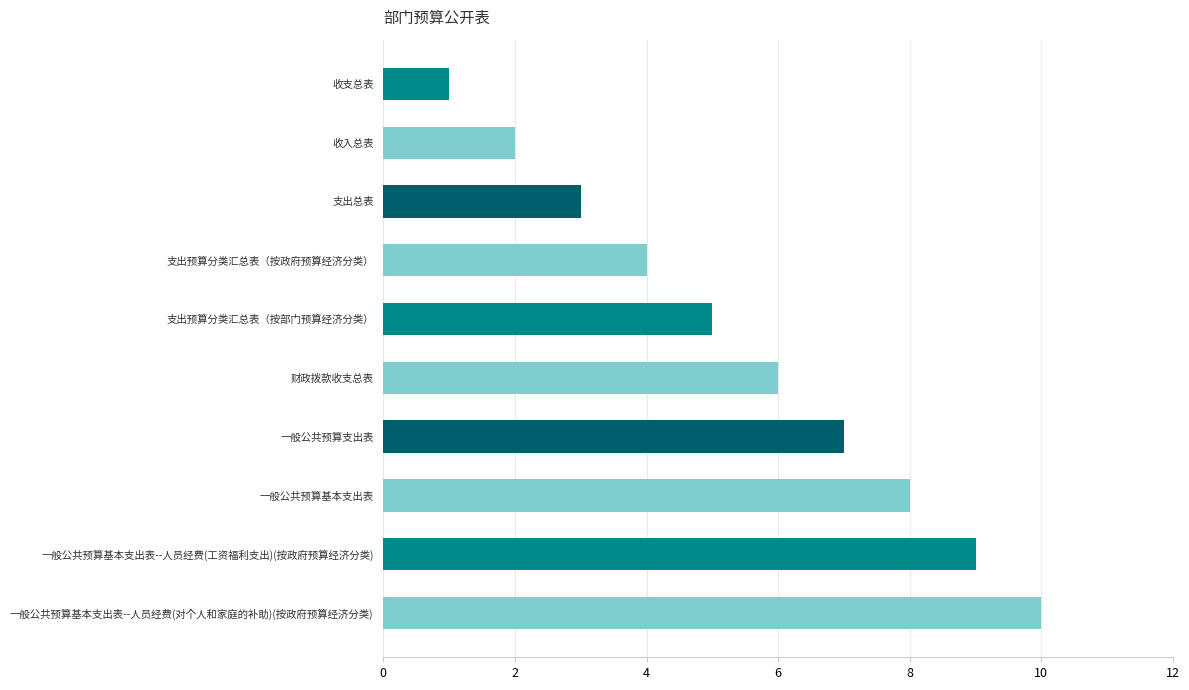

What is the difference between the maximum and minimum values?

9